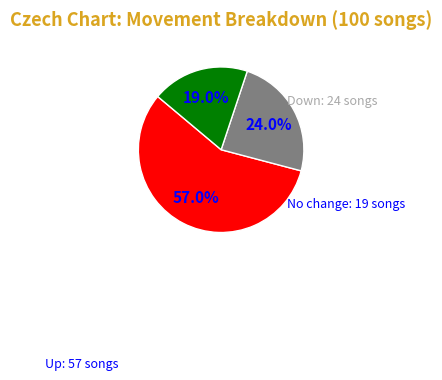

To the nearest percent, what is the average slice percentage?

33%